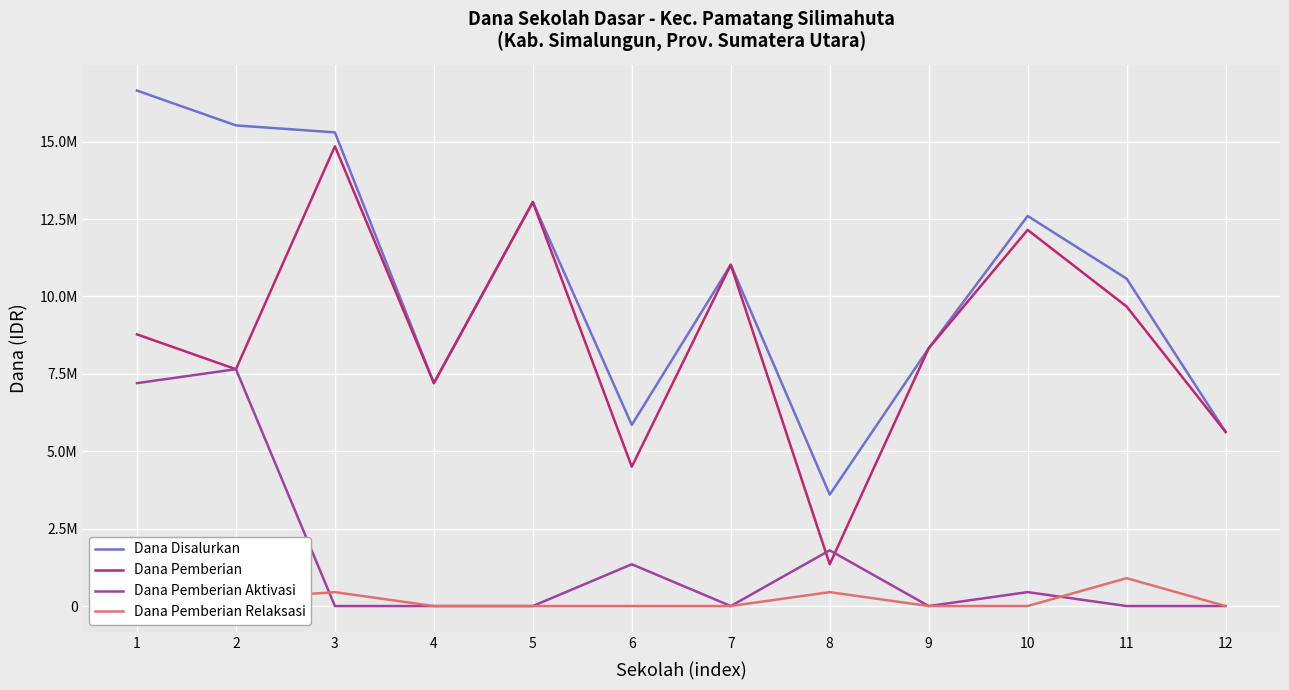

How many intersections are there between Dana Pemberian Relaksasi and Dana Pemberian Aktivasi?

2